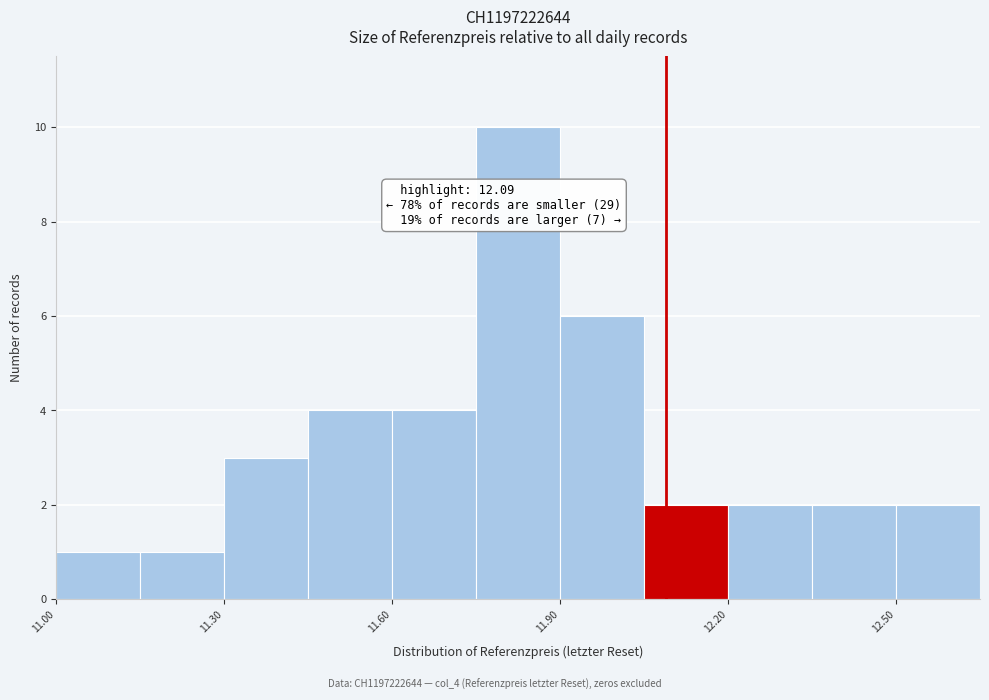

Read against the x-axis, roughly where is the centre of the tallest bar?

11.85